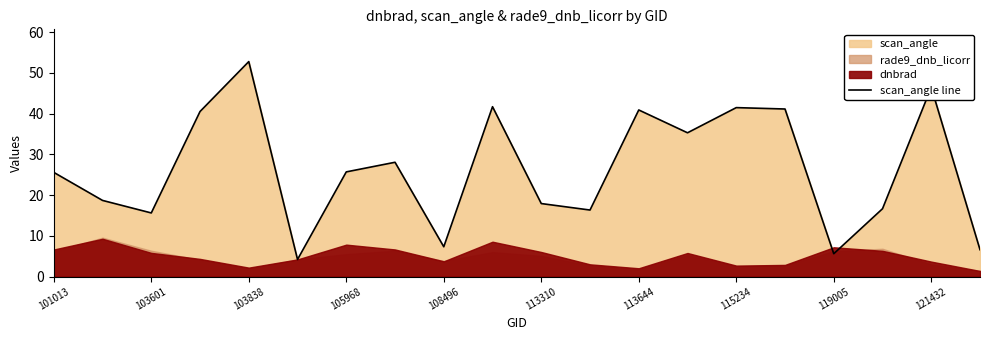

Is it true that scan_angle line equals 31.4 at 103838?

False